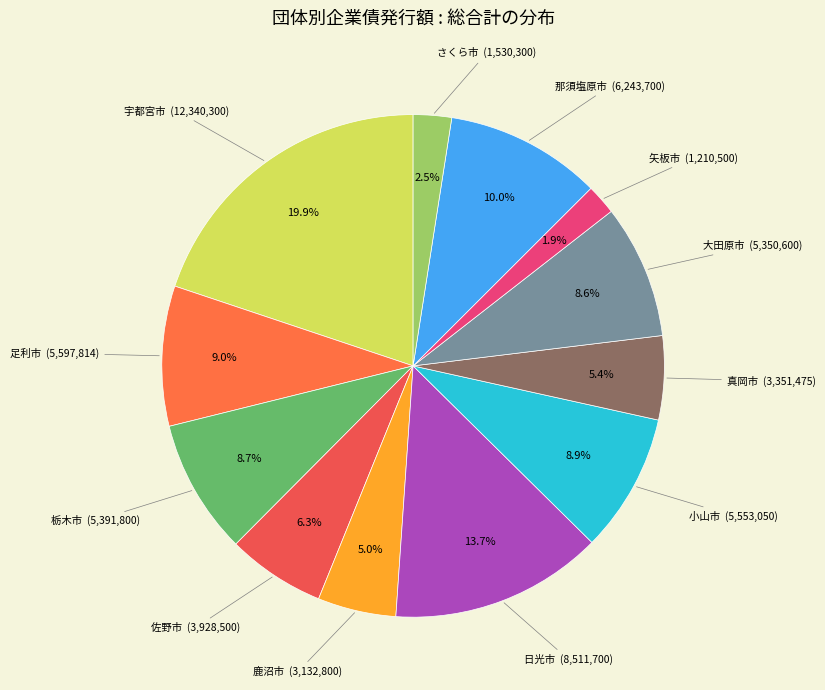

Is there a majority slice in this chart?

No